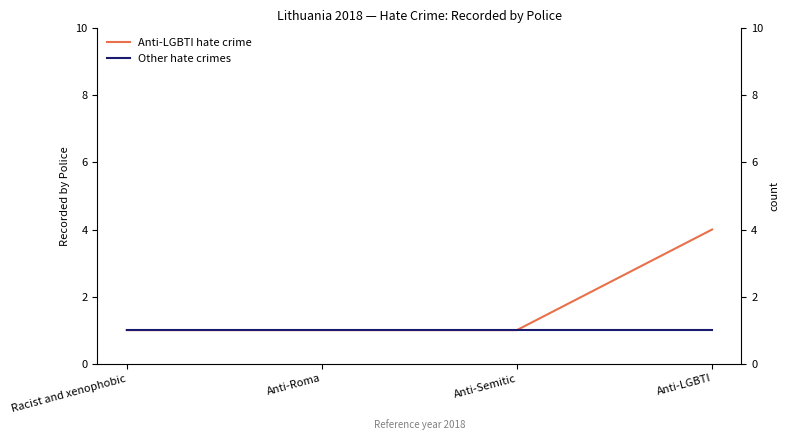

At which label is Other hate crimes closest to 1?

Racist and xenophobic